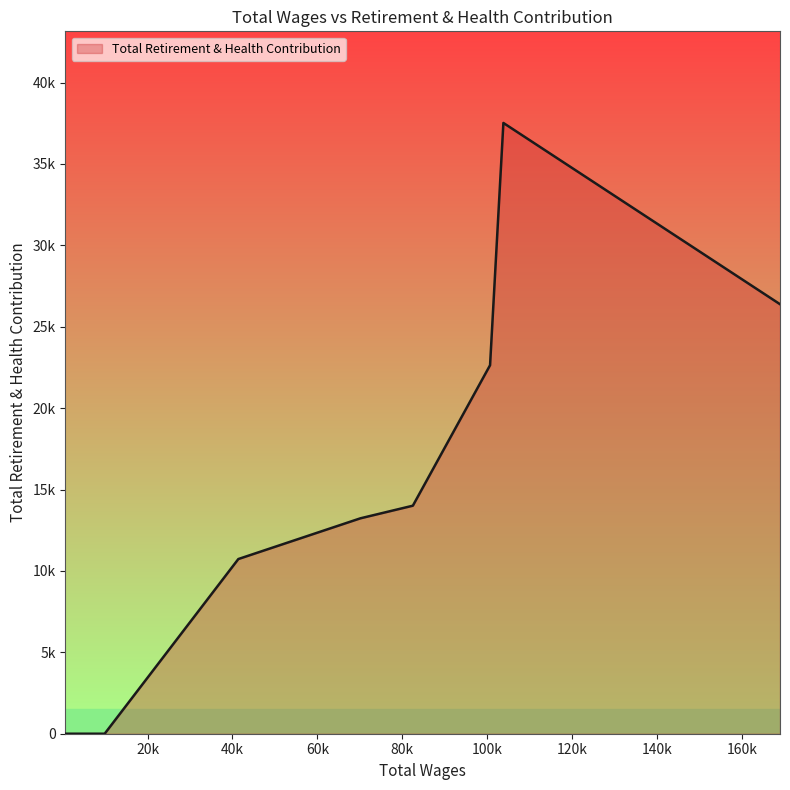

At which label is the value closest to 18758?

100624.0